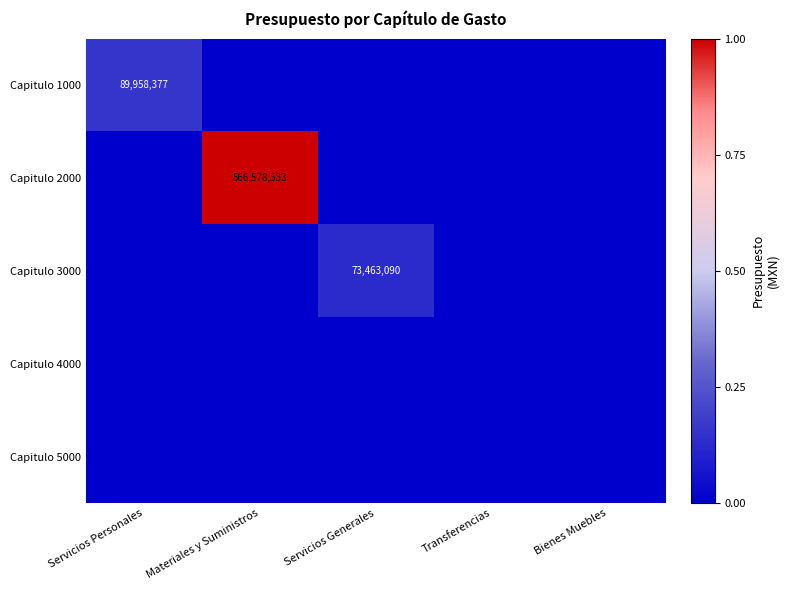

Is it true that Capitulo 3000 equals 73463090 at Servicios Generales?

True